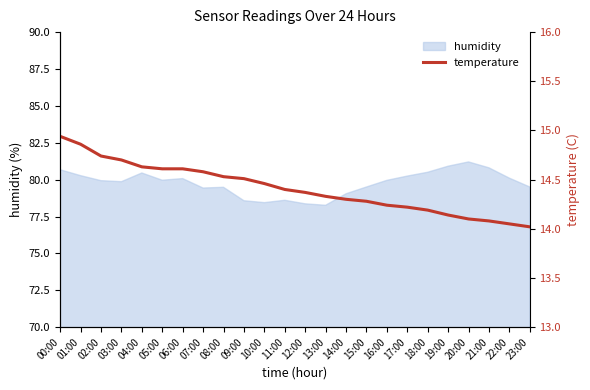

What position from the right is 14:00?

10